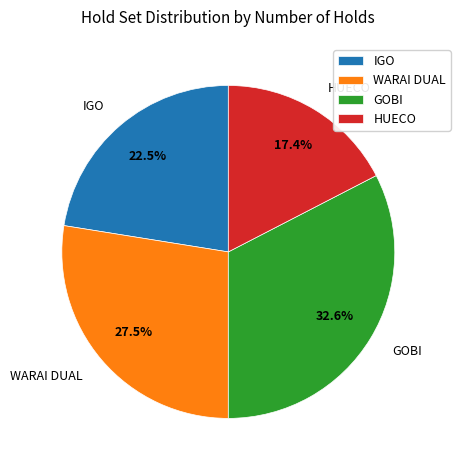

What portion of the pie excludes HUECO?

82.6%